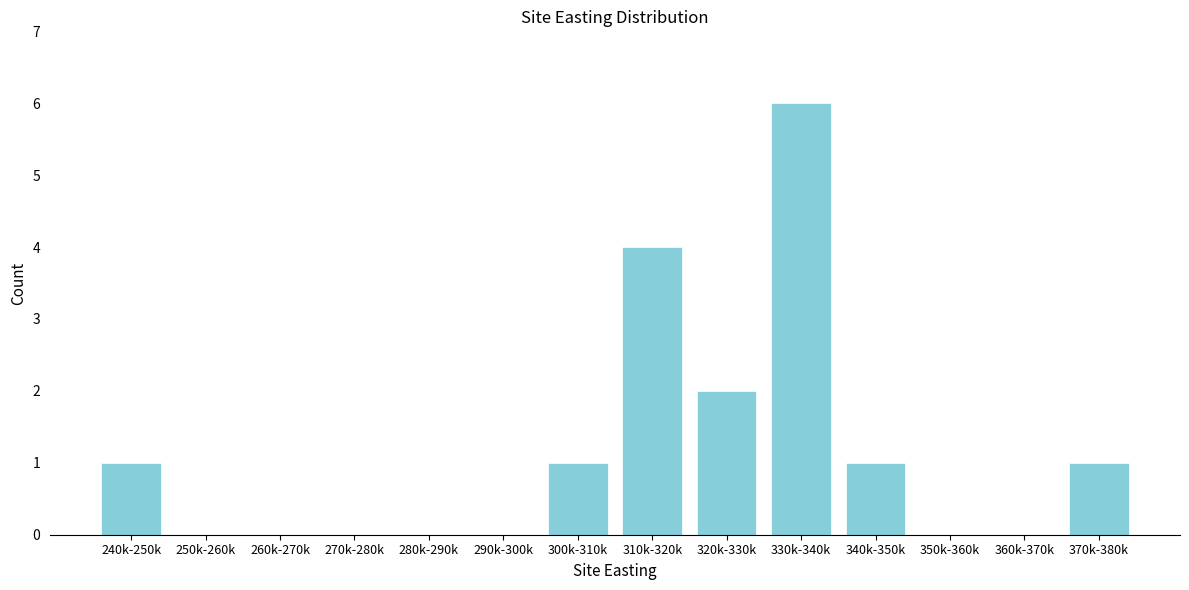

Reading left to right, what are all the values shown in this chart?

240k-250k=1	250k-260k=0	260k-270k=0	270k-280k=0	280k-290k=0	290k-300k=0	300k-310k=1	310k-320k=4	320k-330k=2	330k-340k=6	340k-350k=1	350k-360k=0	360k-370k=0	370k-380k=1